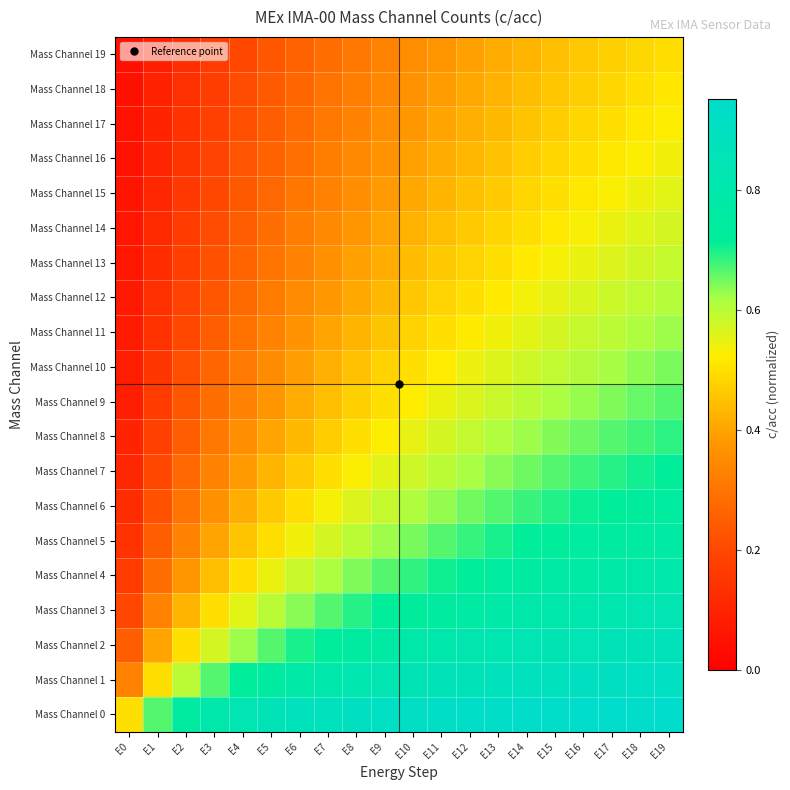

Which series has the largest total across all categories?

Mass Channel 0